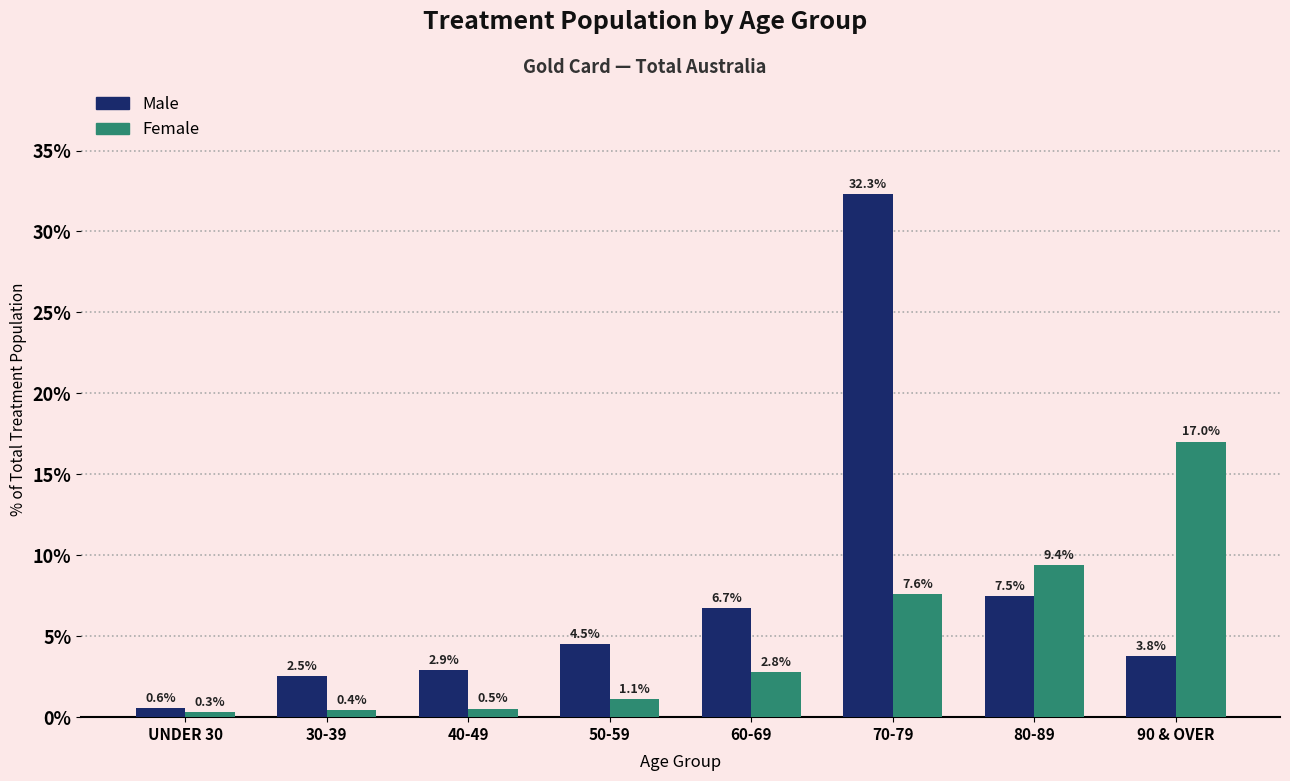

Reading left to right, what are all the values shown in this chart?

Male: 0.6	2.5	2.9	4.5	6.7	32.3	7.5	3.8
Female: 0.3	0.4	0.5	1.1	2.8	7.6	9.4	17.0